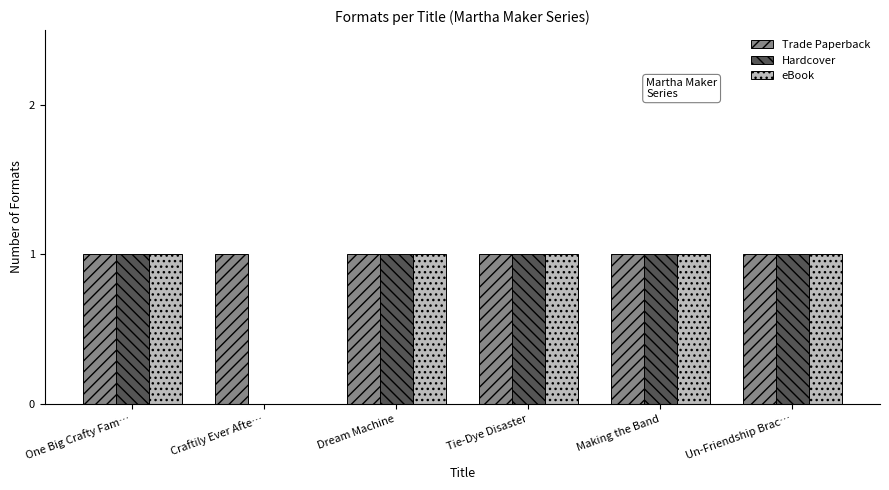

How many groups of bars are there?

6